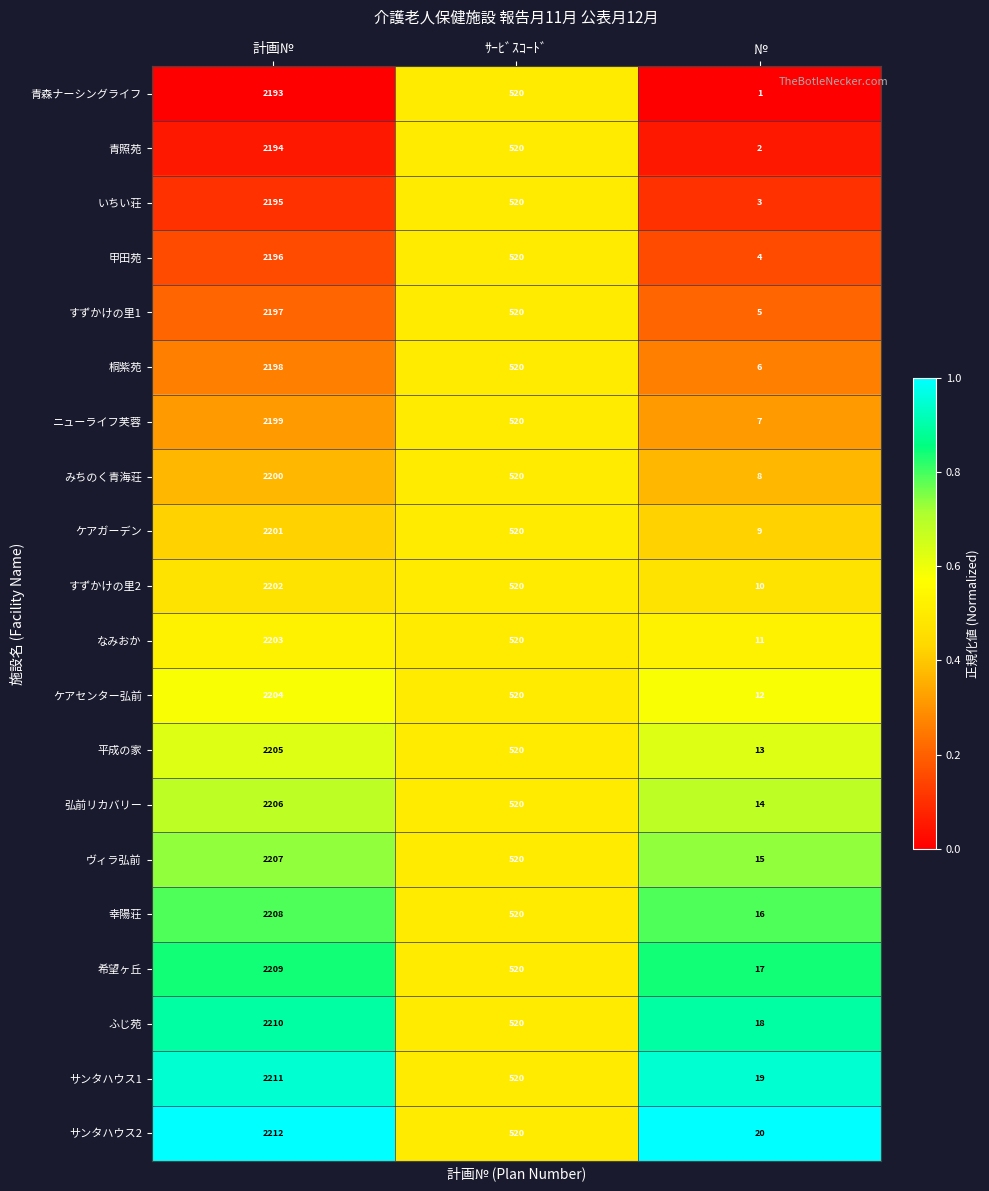

Which category has the highest value across all series?

計画№